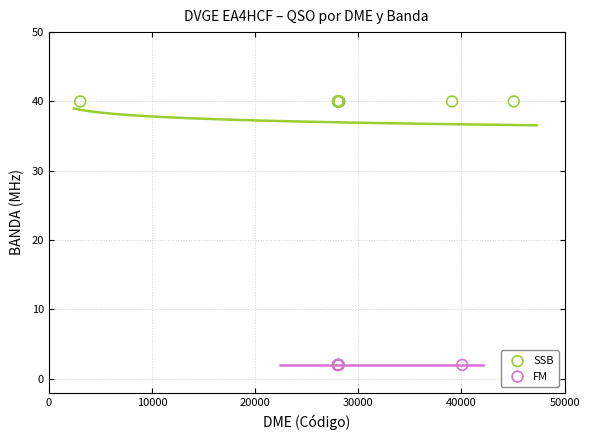

Which series reaches the maximum Y coordinate?

SSB